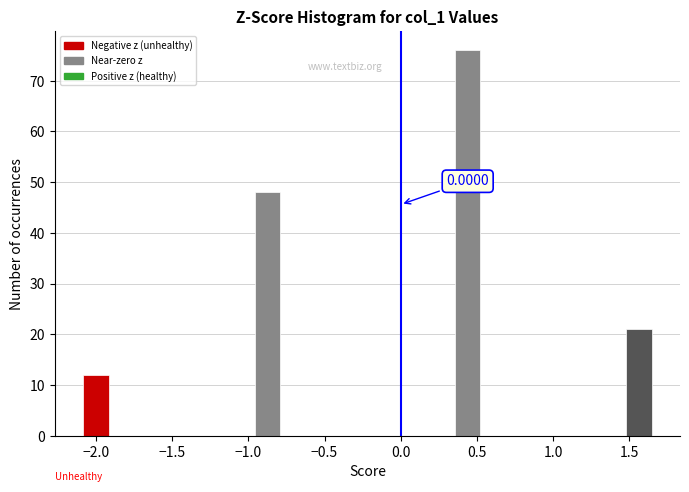

Around what value on the x-axis is the tallest bar? Give the approximate position of its centre, as read against the axis.

0.45